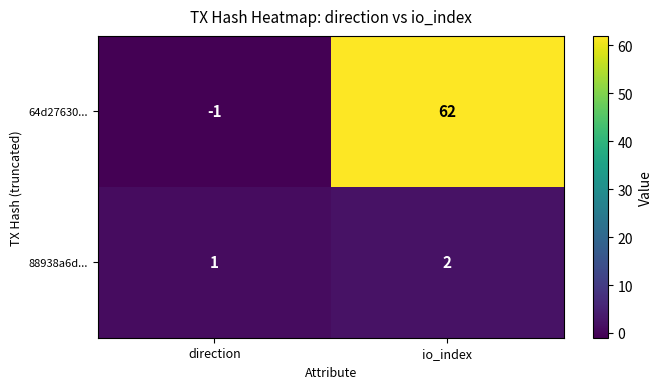

Which label corresponds to the smallest value in the chart?

direction